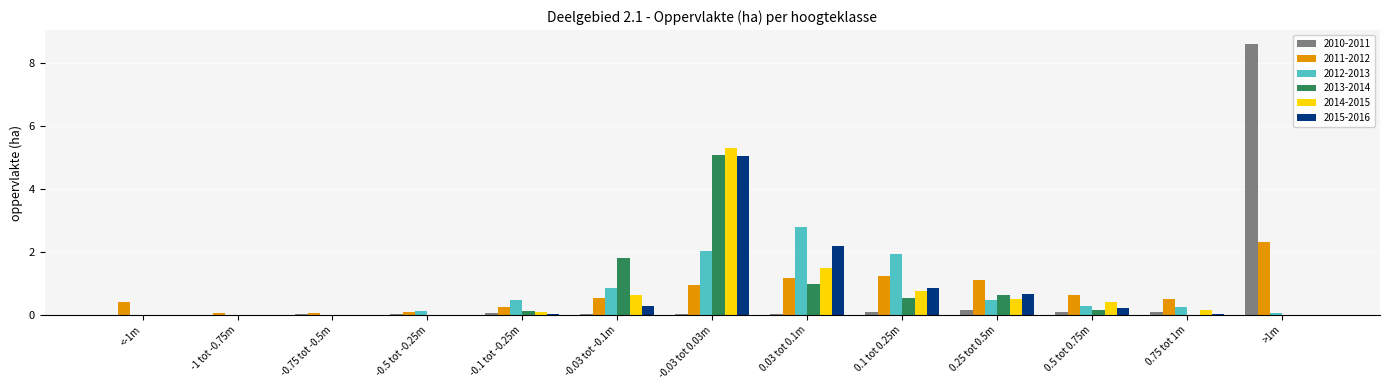

The value of 2013-2014 at -1 tot -0.75m is 0.0. True or false?

True